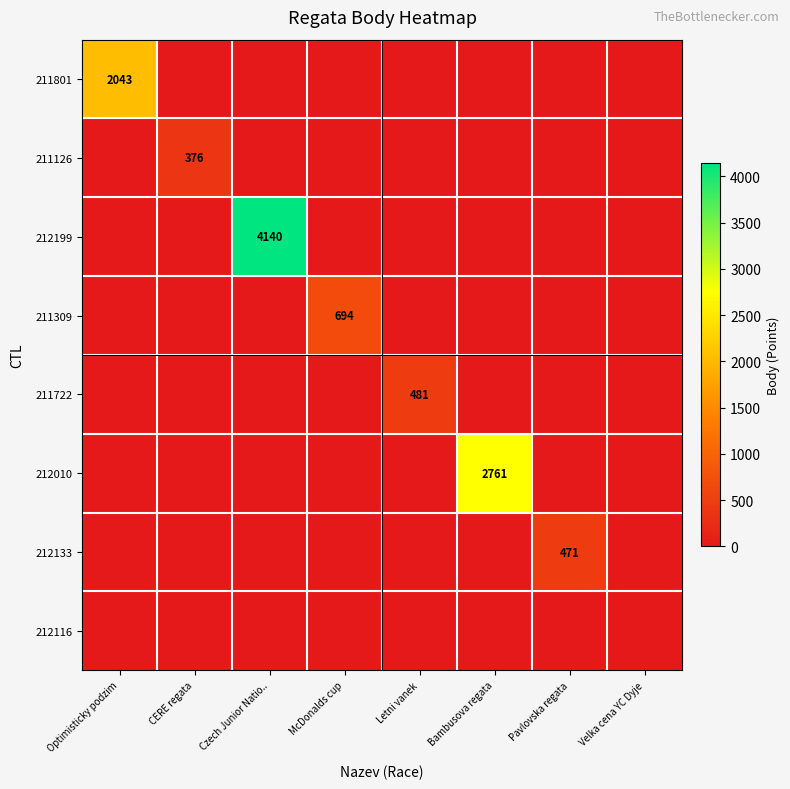

Which series has the widest spread of values?

212199